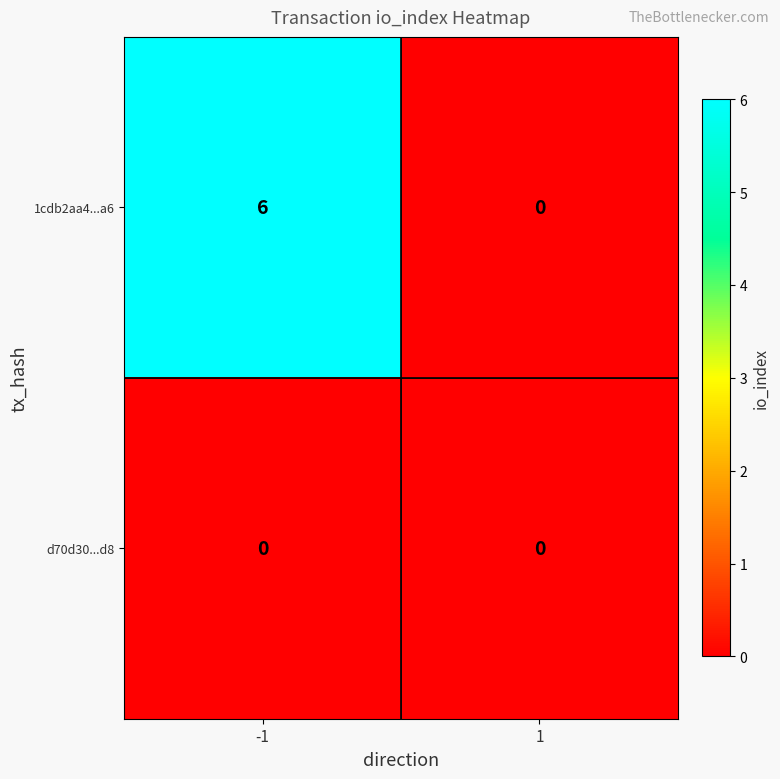

Count the number of data series in this chart.

2